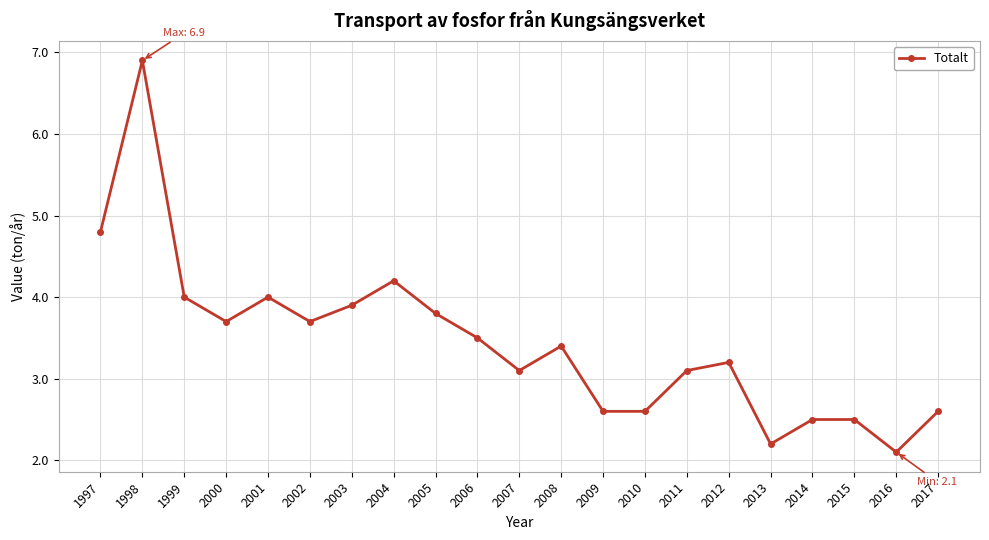

Where does the data first go above 3?

1997